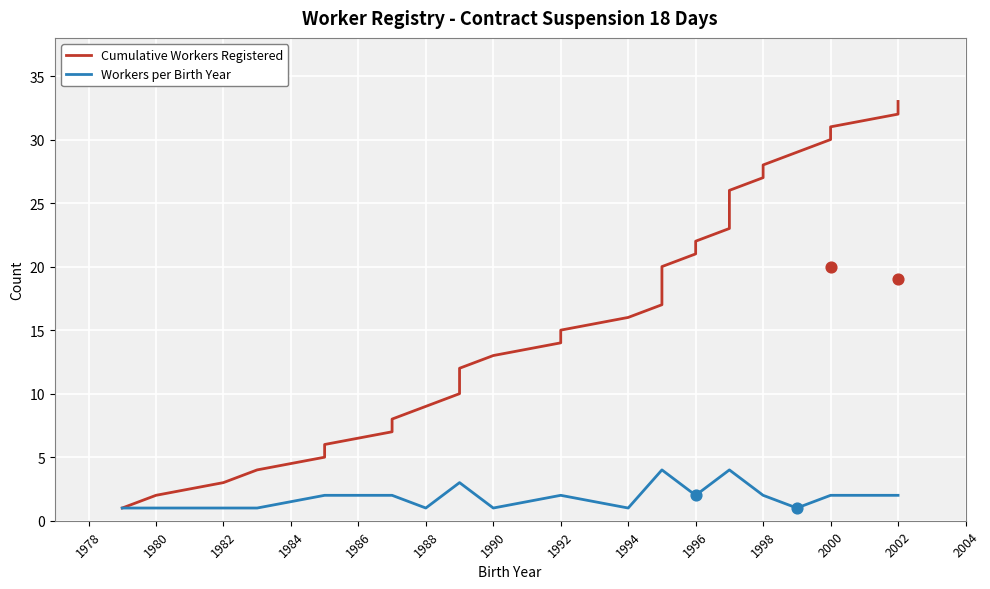

Between 1983 and 1997, which is larger?

1997